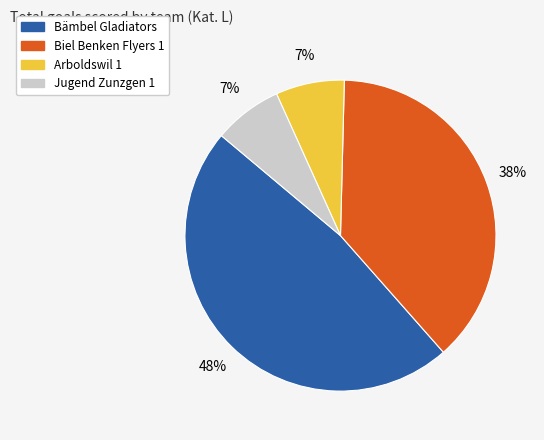

The Jugend Zunzgen 1 slice represents 18% of the pie. True or false?

False